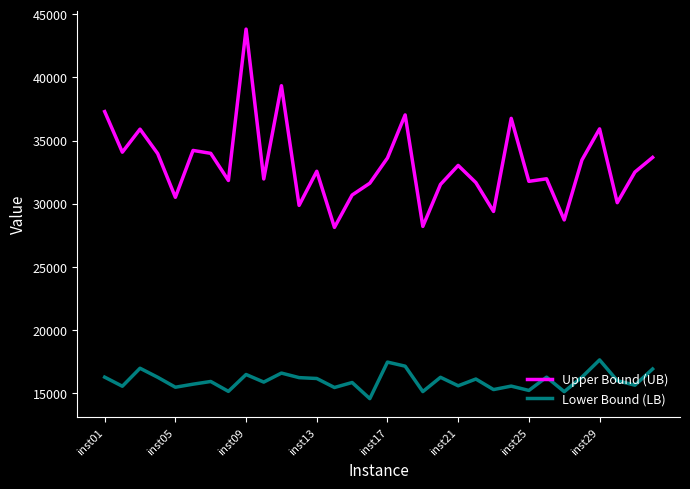

How many lines are shown in the chart?

2